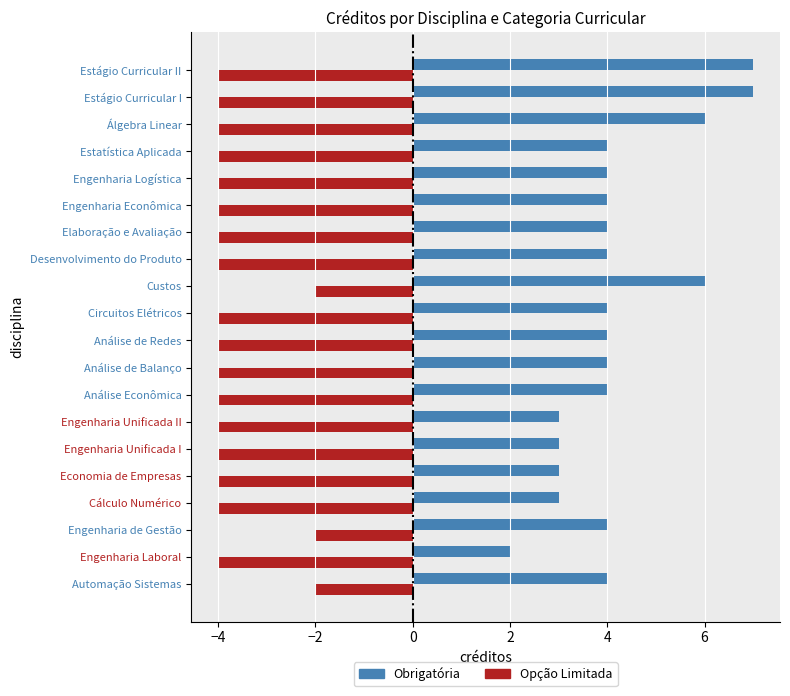

How many series are shown in this chart?

2